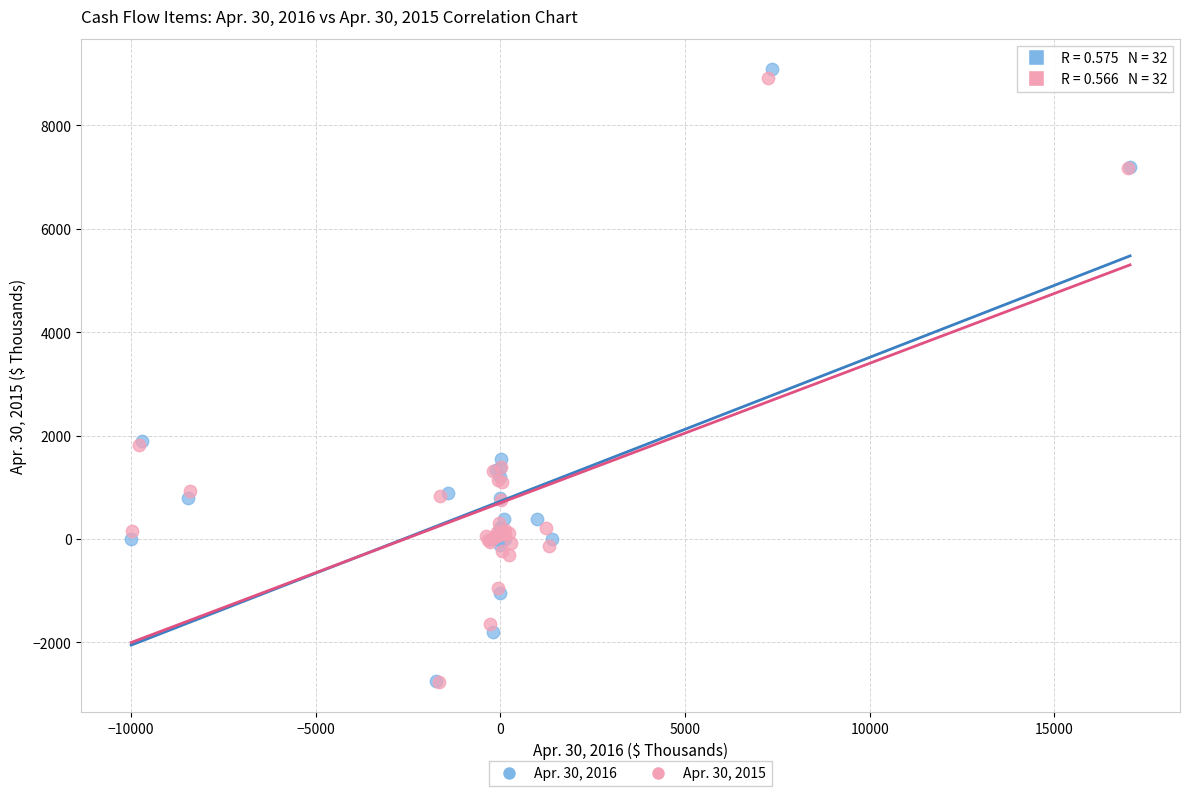

Which series has the largest Y range (max minus min)?

Apr. 30, 2016